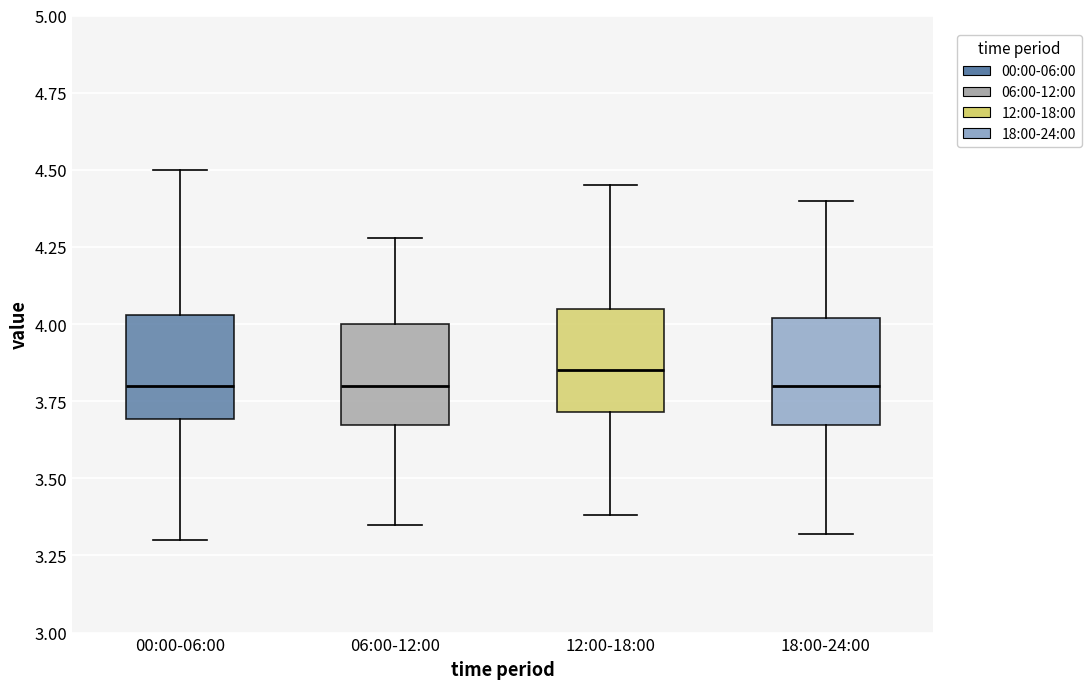

Where is the lower edge of the box for 06:00-12:00 on the y-axis? The values are not printed on the chart, so give them approximately, as read against the axis.

3.65